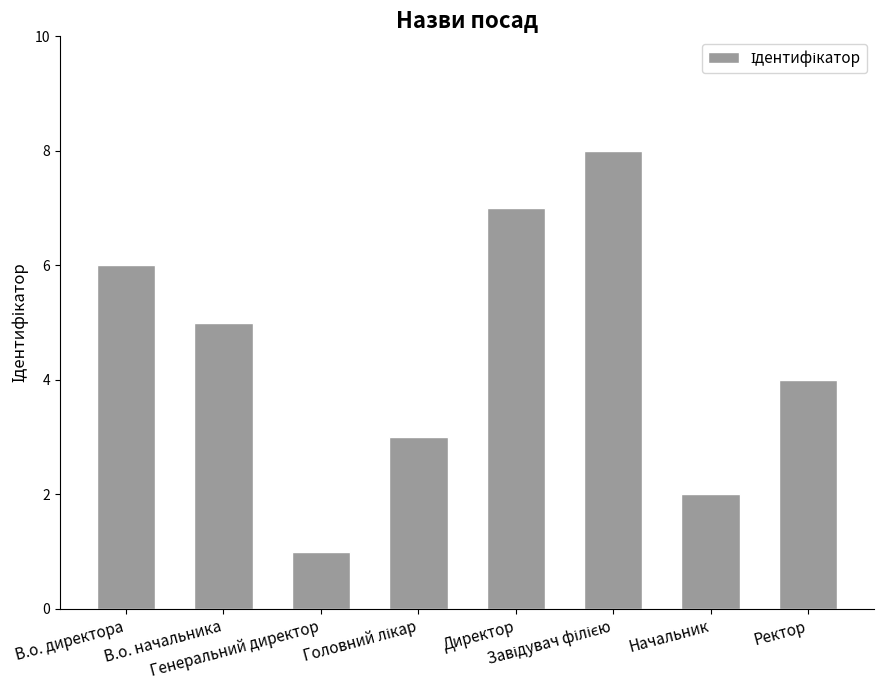

What is the difference between the maximum and minimum values?

7